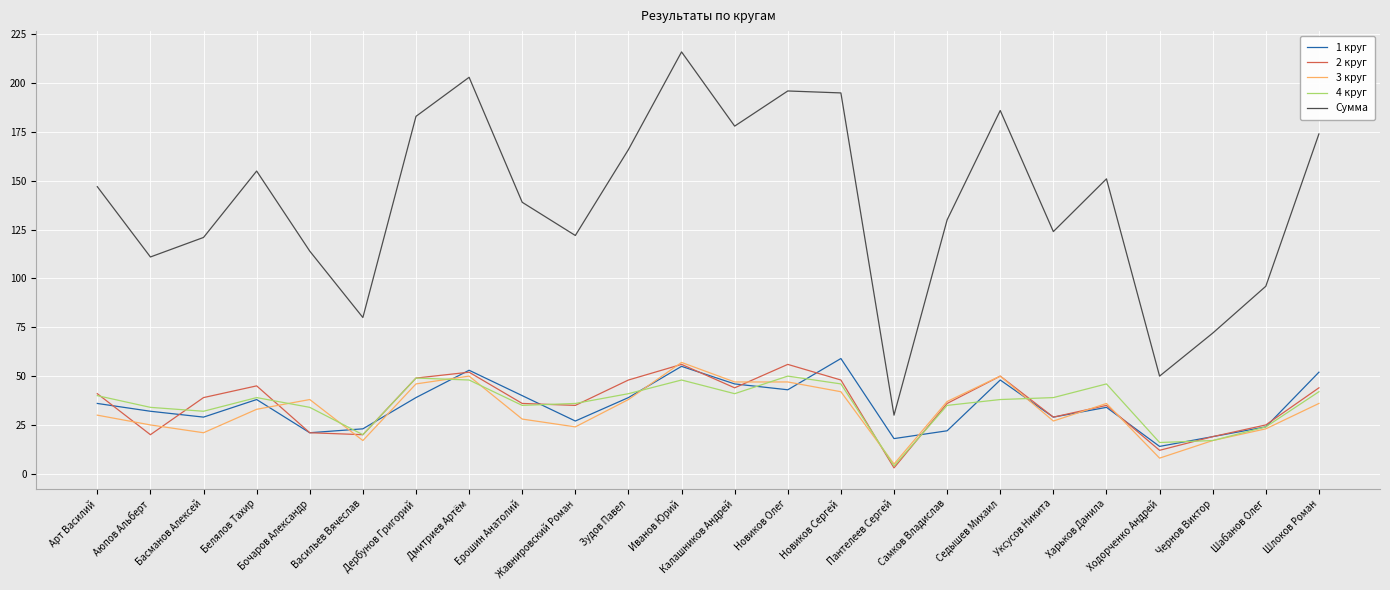

How many interior local peaks does the Сумма series have?

6